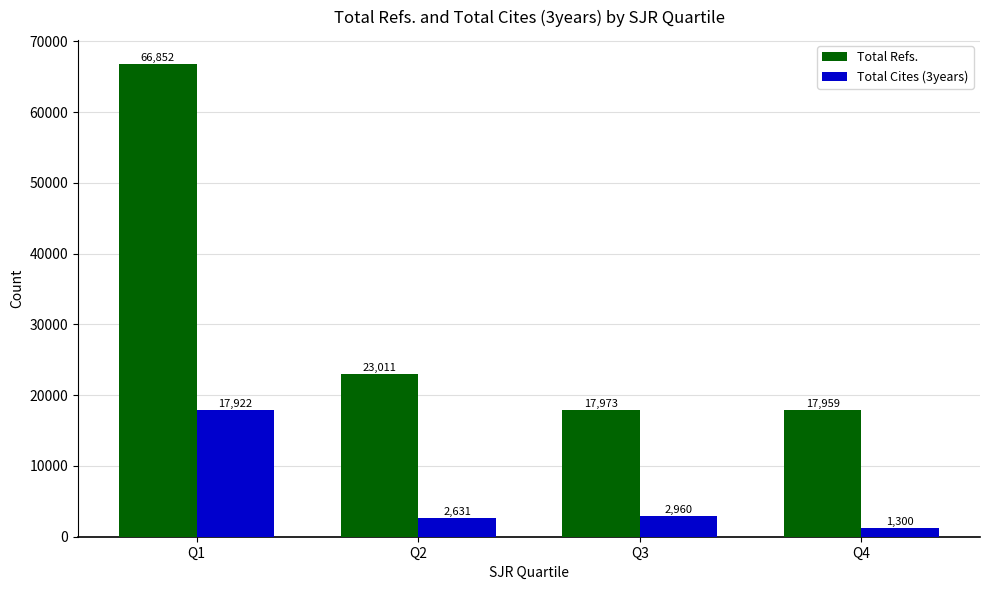

Count the number of data series in this chart.

2